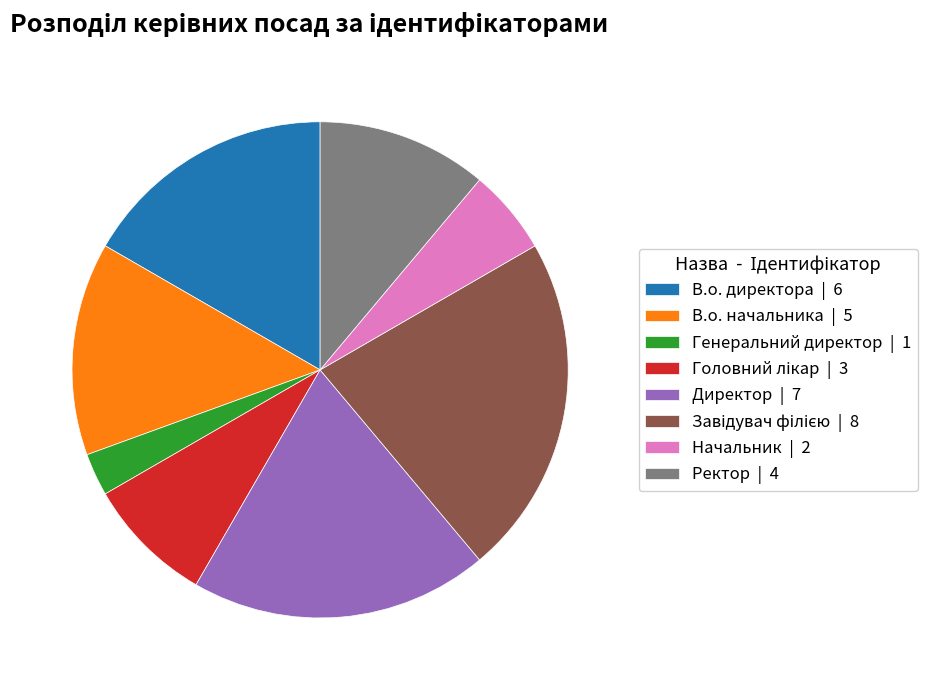

The Генеральний директор slice represents 3% of the pie. True or false?

True